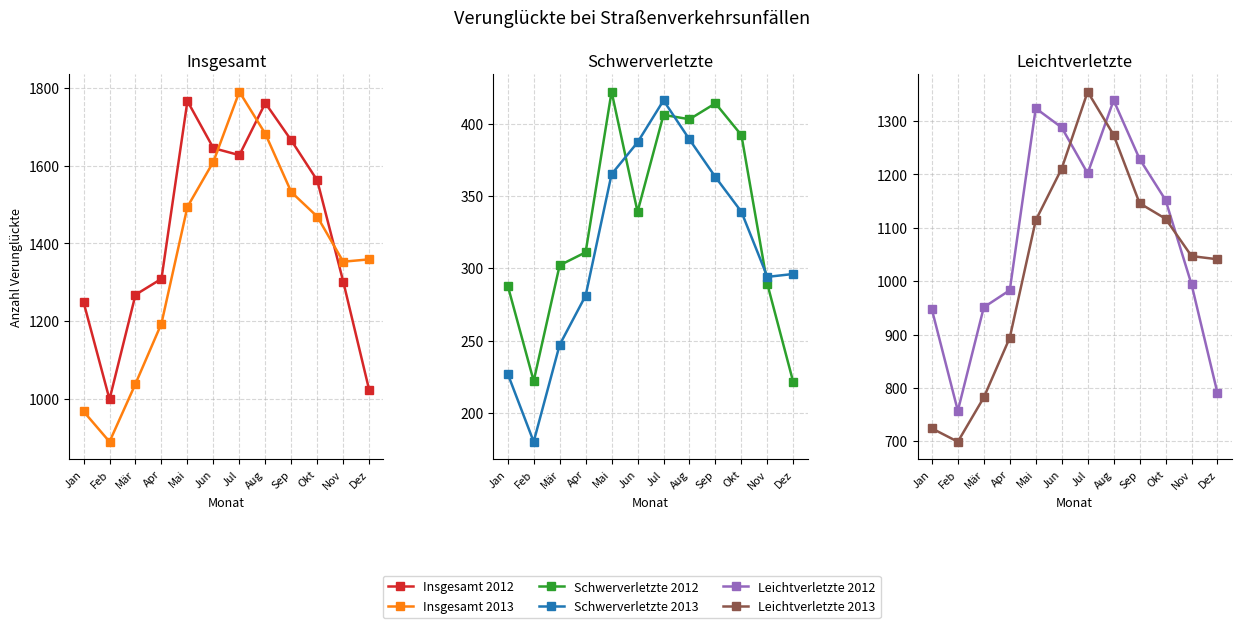

What is the spread (max minus min) of values at Aug?

1372